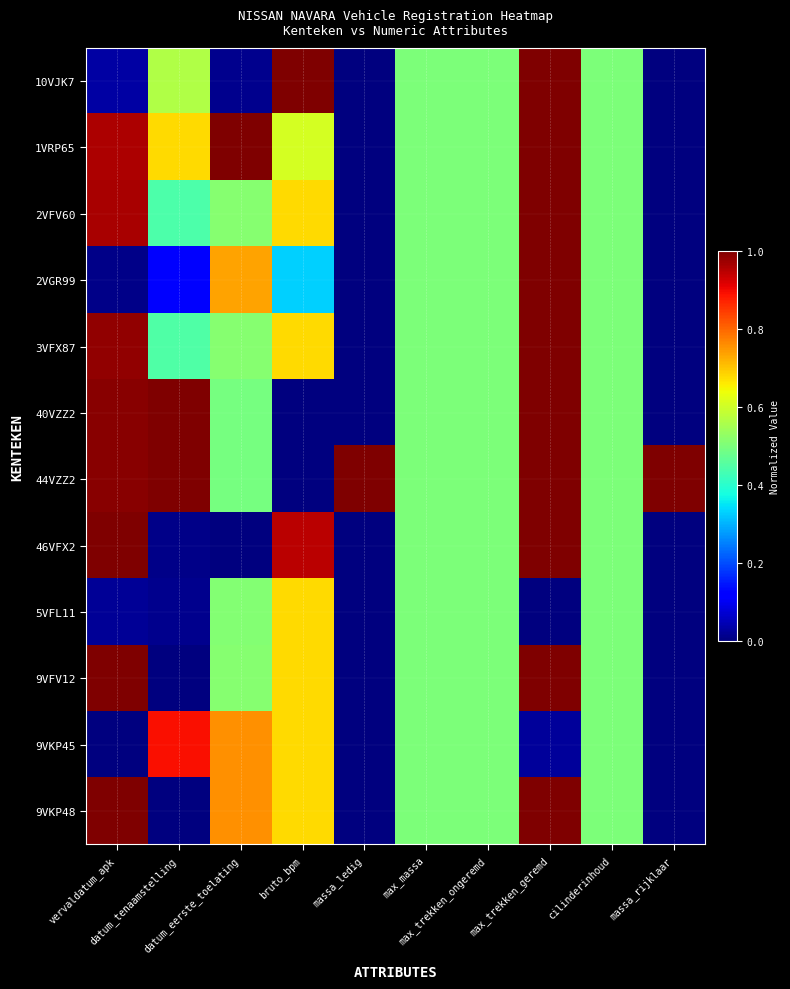

Which label corresponds to the largest value in the chart?

bruto_bpm